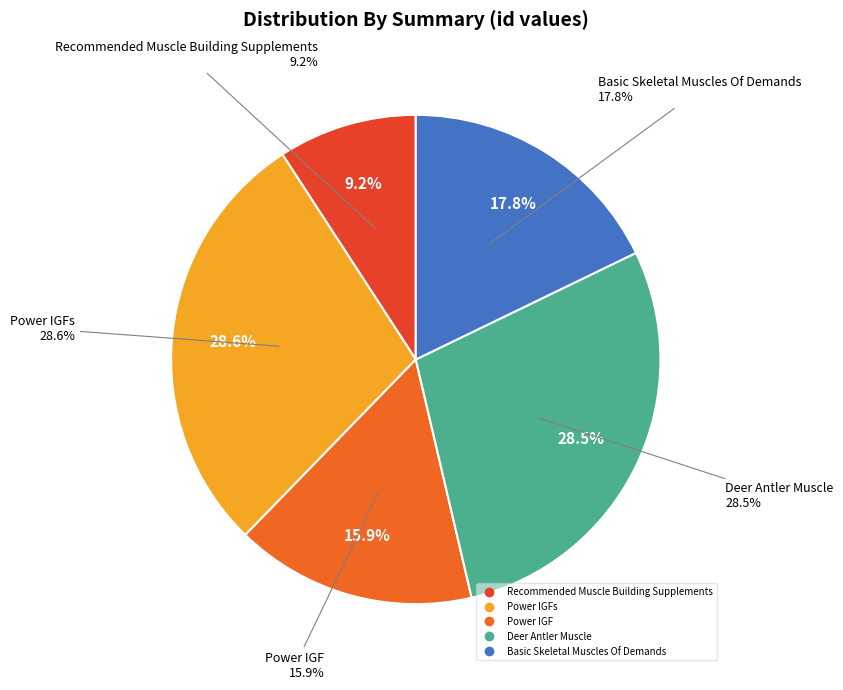

Does Basic Skeletal Muscles Of Demands represent more than half of the total?

No